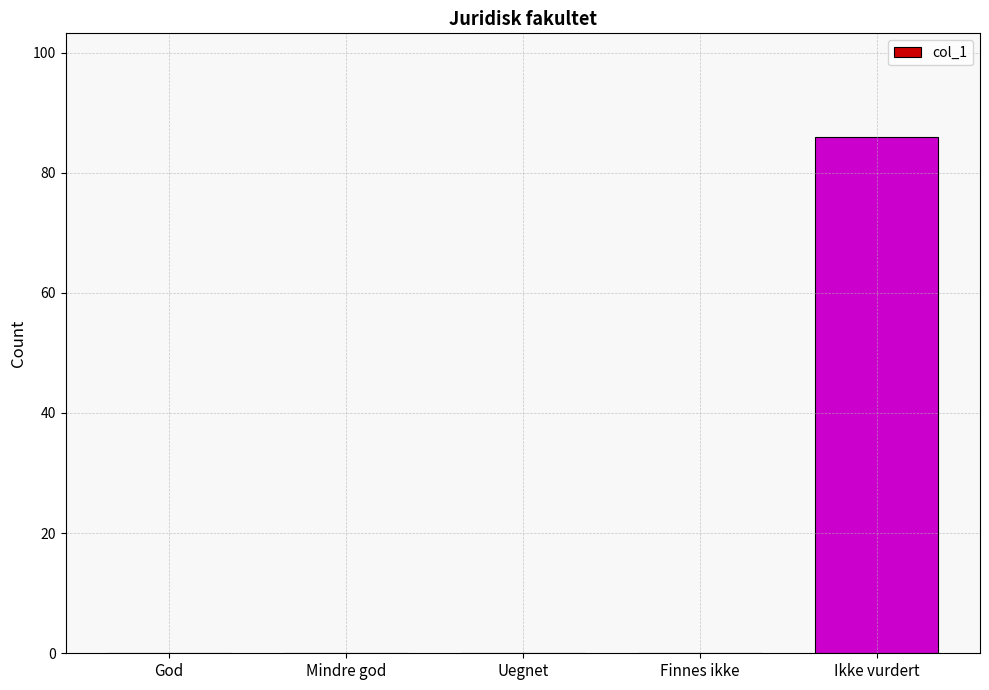

Reading right to left, list all the values displayed in this chart.

86	0	0	0	0